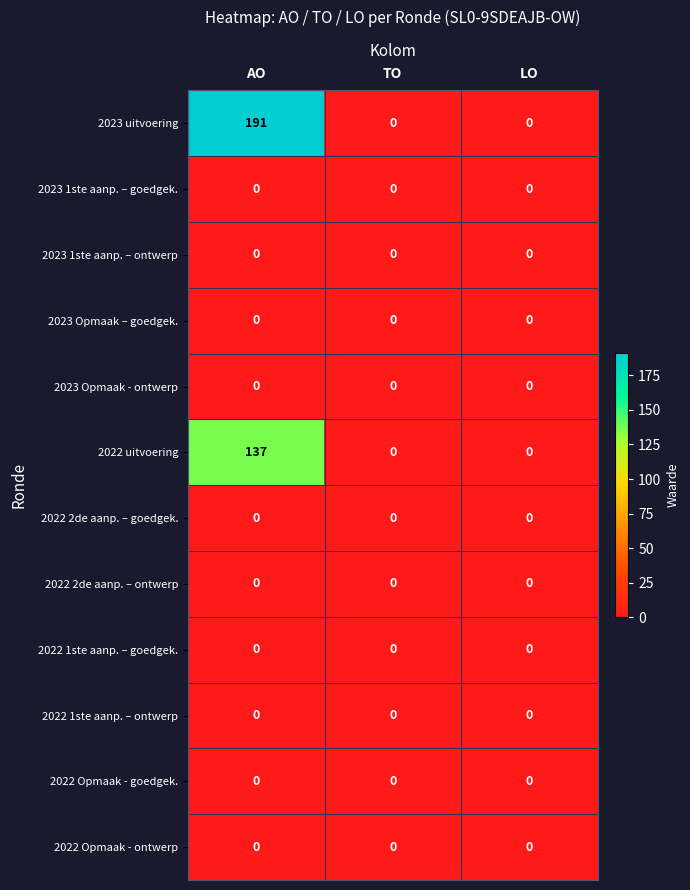

At which category does the chart reach its peak across all series?

AO